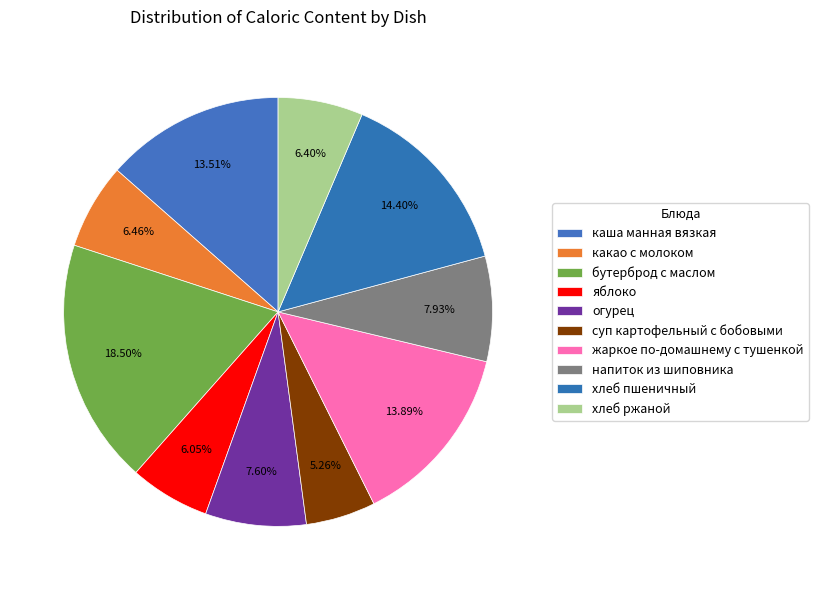

How many segments does this pie chart have?

10